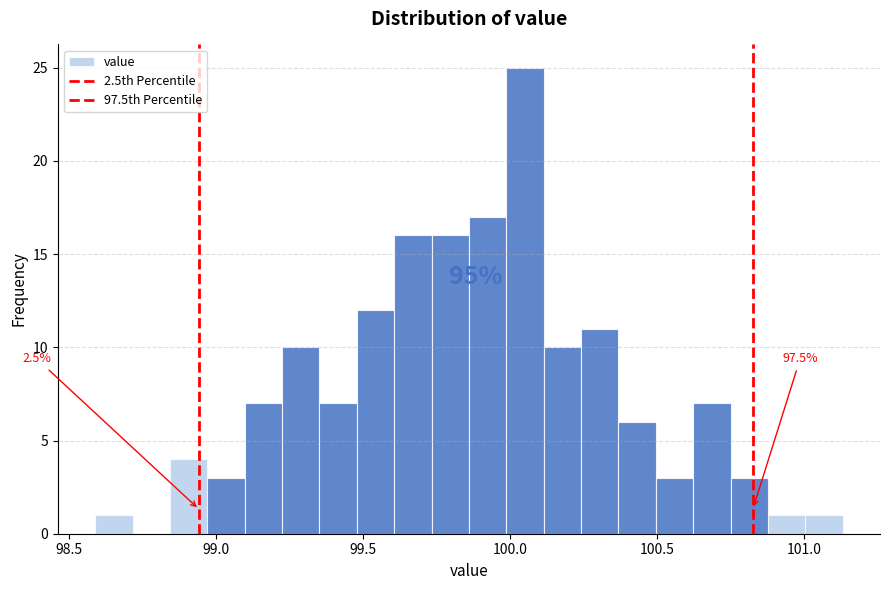

Around what value on the x-axis is the tallest bar? Give the approximate position of its centre, as read against the axis.

100.05